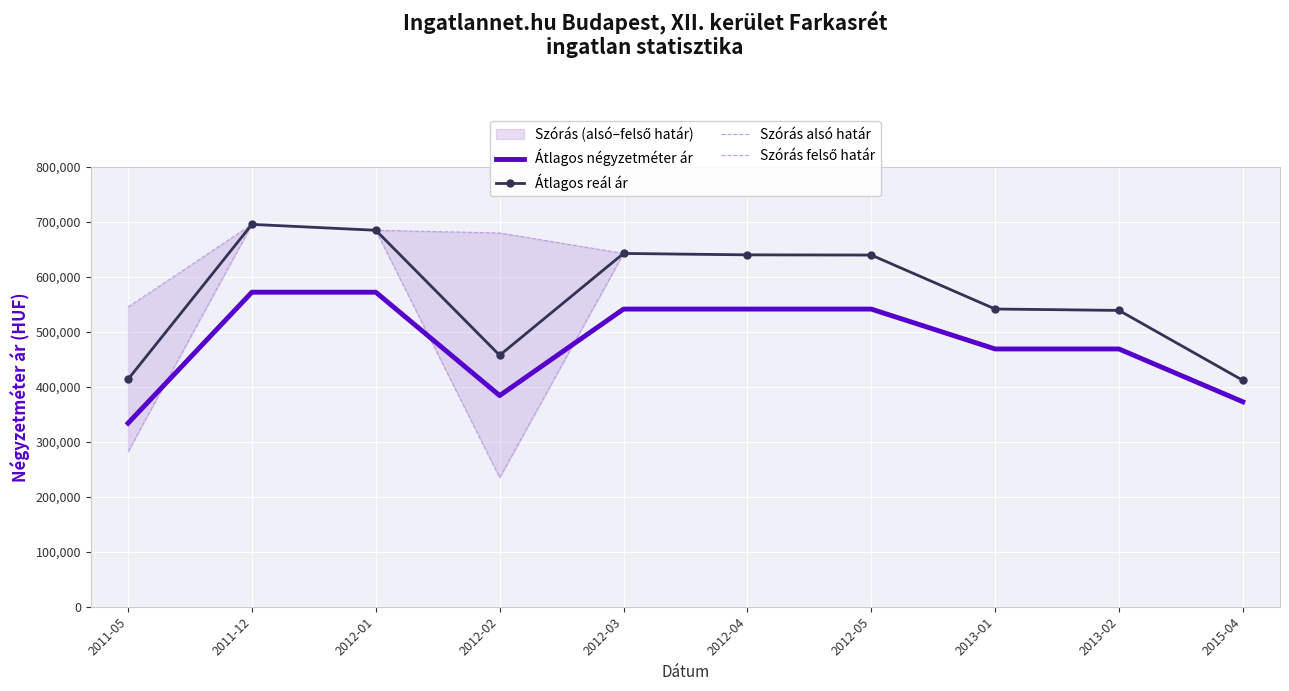

Which category has the lowest value in the Szórás alsó határ series?

2012-02